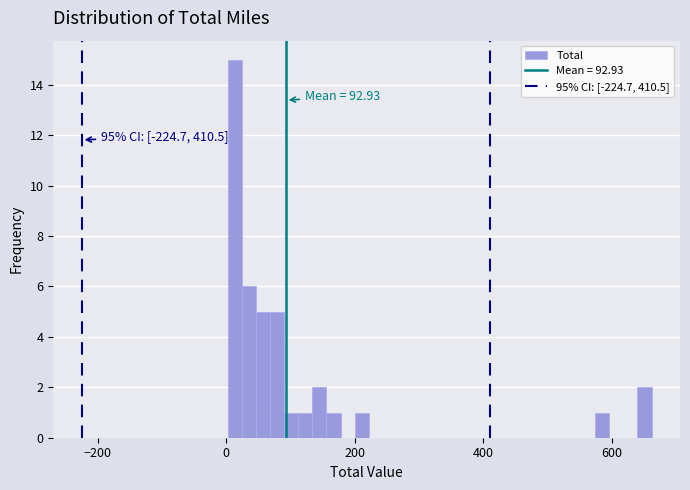

Read against the x-axis, roughly where is the centre of the tallest bar?

20